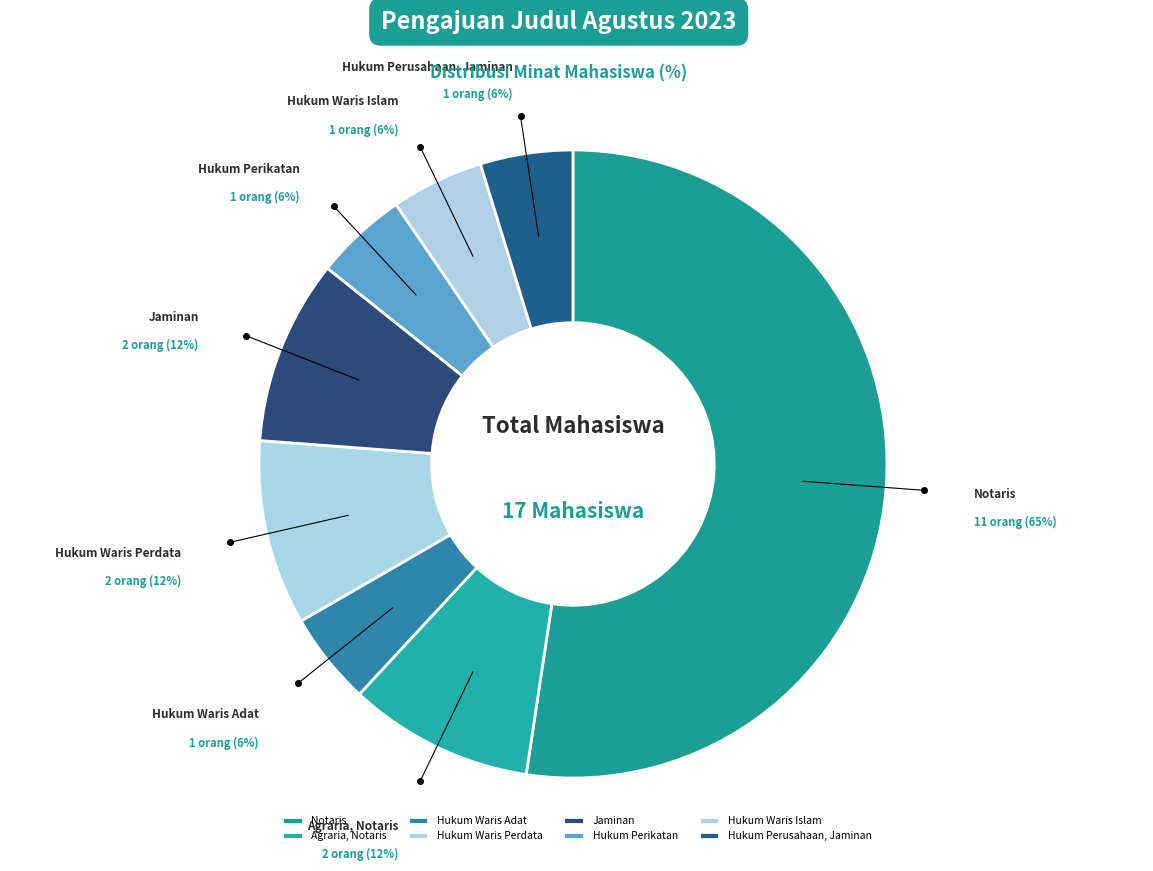

How many slices are in this pie chart?

8